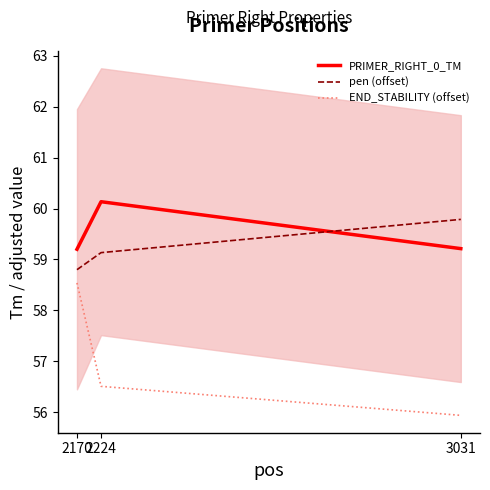

Which series has the largest total across all categories?

PRIMER_RIGHT_0_TM